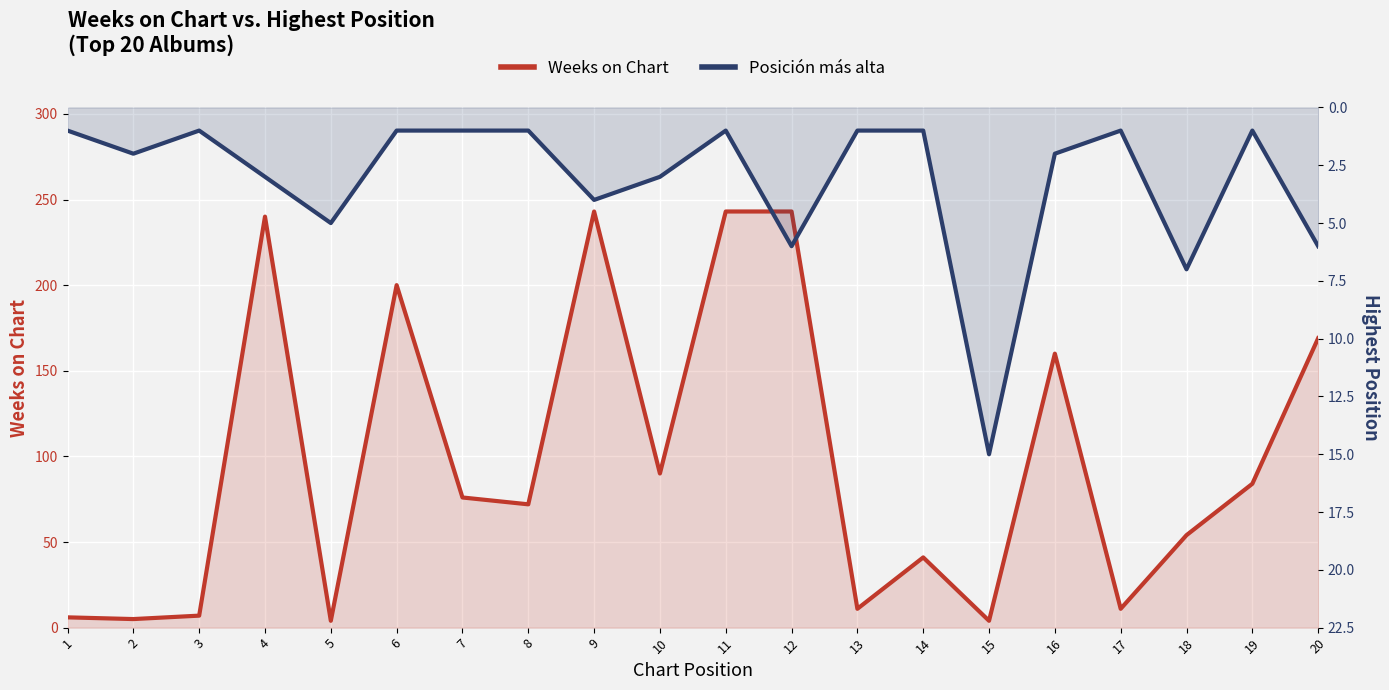

The value of Weeks on Chart at 3 is 7. True or false?

True